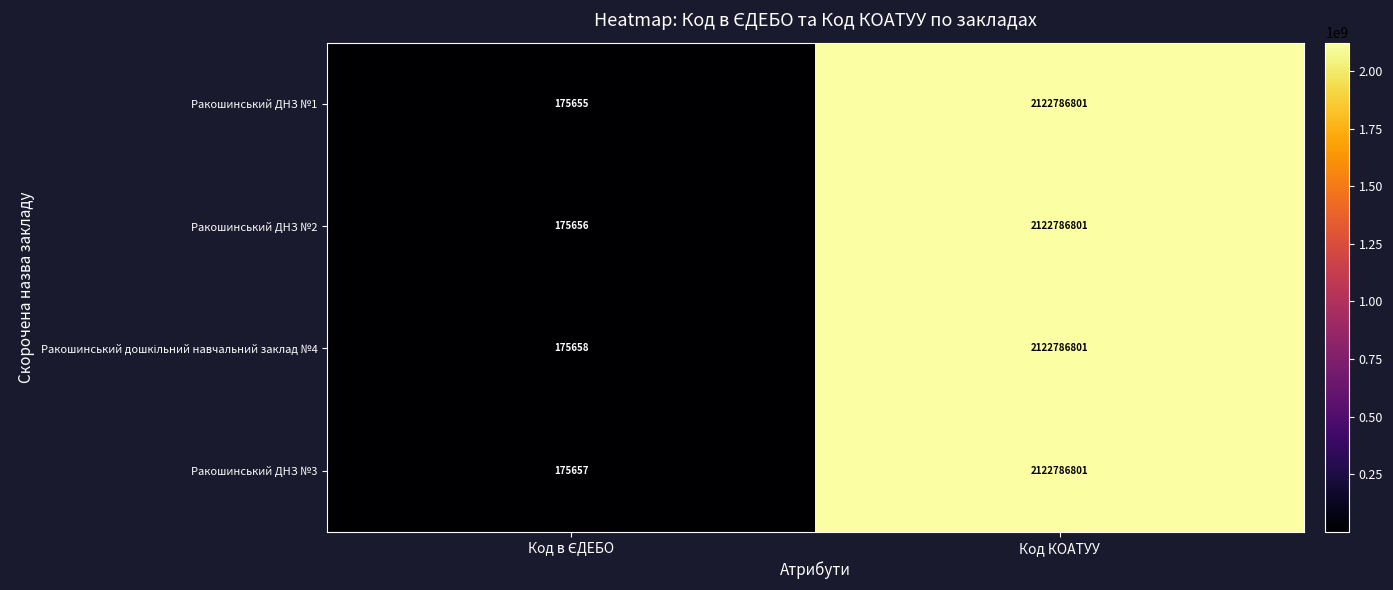

Which series has the widest spread of values?

Ракошинський ДНЗ №1